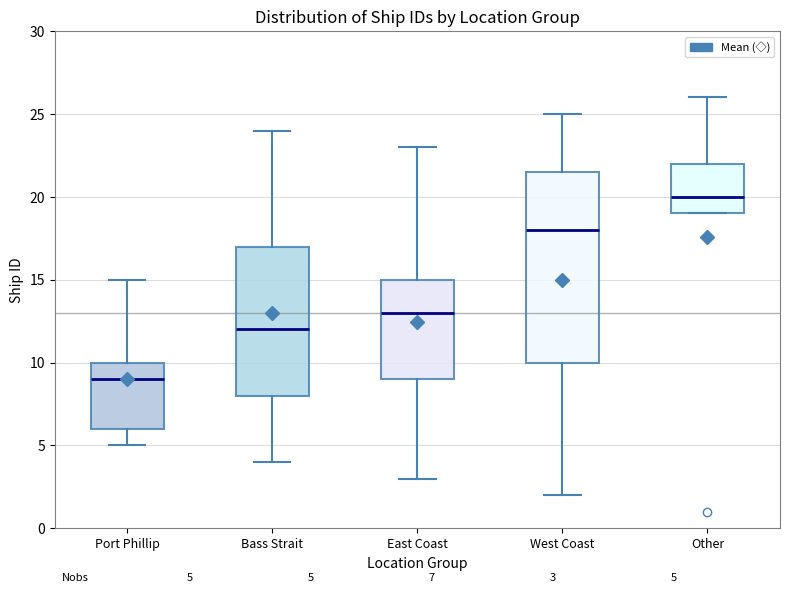

Which box's median line is the highest?

Other